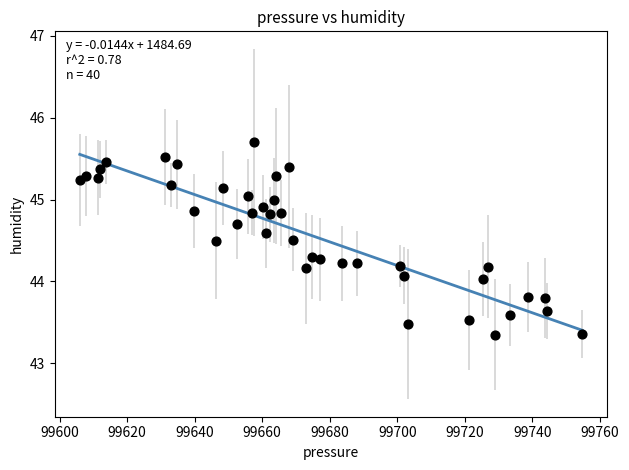

What is the range of X values (max minus min)?

148.8